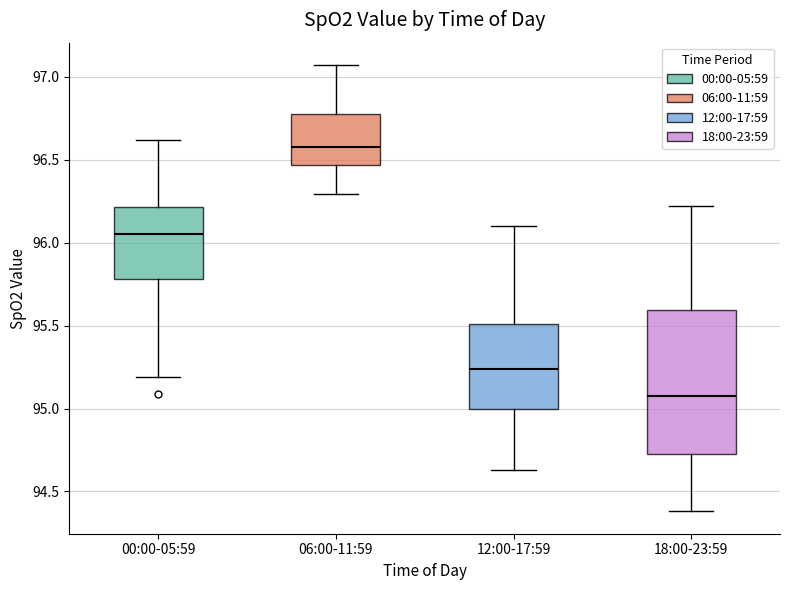

Reading left to right, transcribe this box plot: for each box, give where its median line is, the range the box spans, and where its two whiskers end, as read against the y-axis. The values are not printed on the chart, so give them approximately, as read against the axis.

00:00-05:59: median 96.05, box 95.80 to 96.20, whiskers 95.20 to 96.60
06:00-11:59: median 96.60, box 96.45 to 96.80, whiskers 96.30 to 97.05
12:00-17:59: median 95.25, box 95.00 to 95.50, whiskers 94.65 to 96.10
18:00-23:59: median 95.10, box 94.75 to 95.60, whiskers 94.40 to 96.20